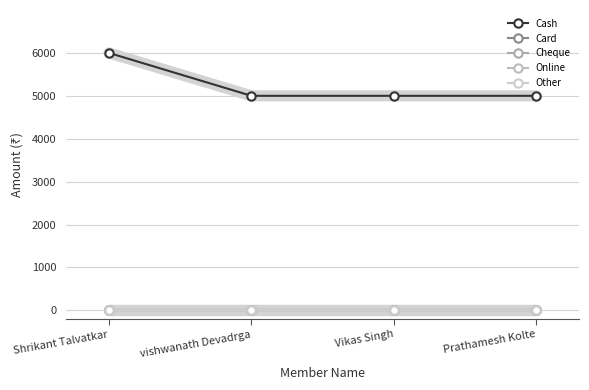

True or false: Online and Cash intersect in this chart.

False